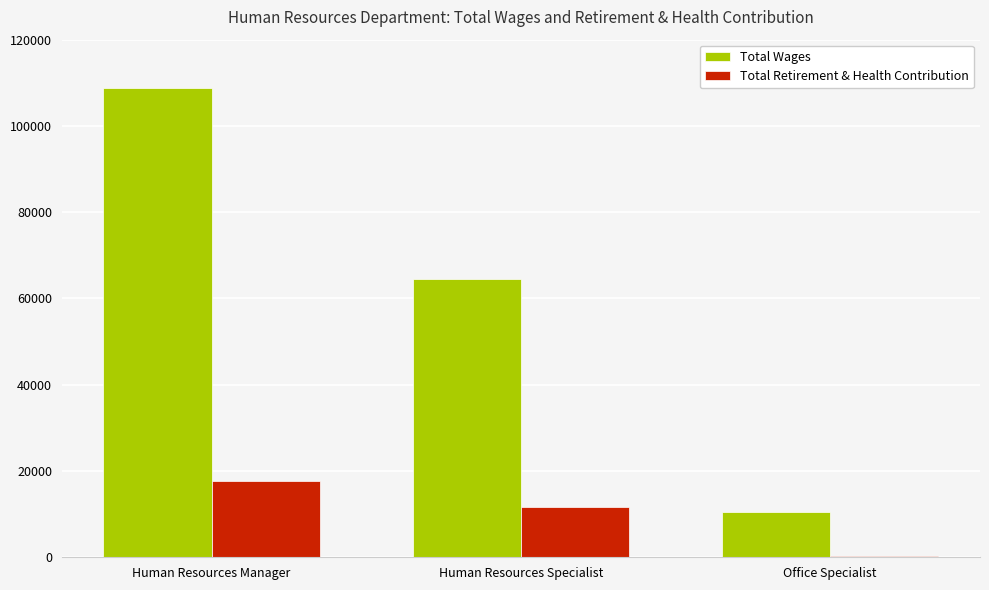

At which label is Total Retirement & Health Contribution closest to 9038?

Human Resources Specialist